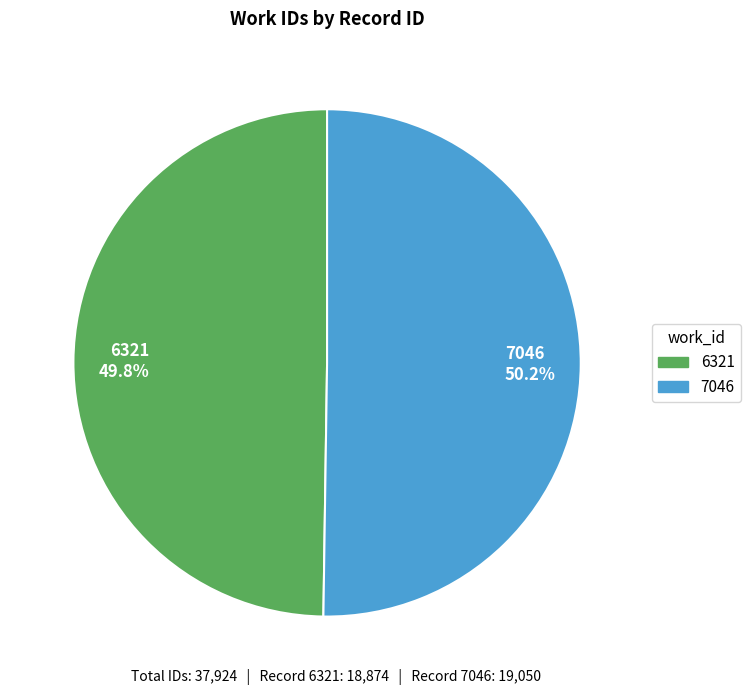

Is there a majority slice in this chart?

Yes